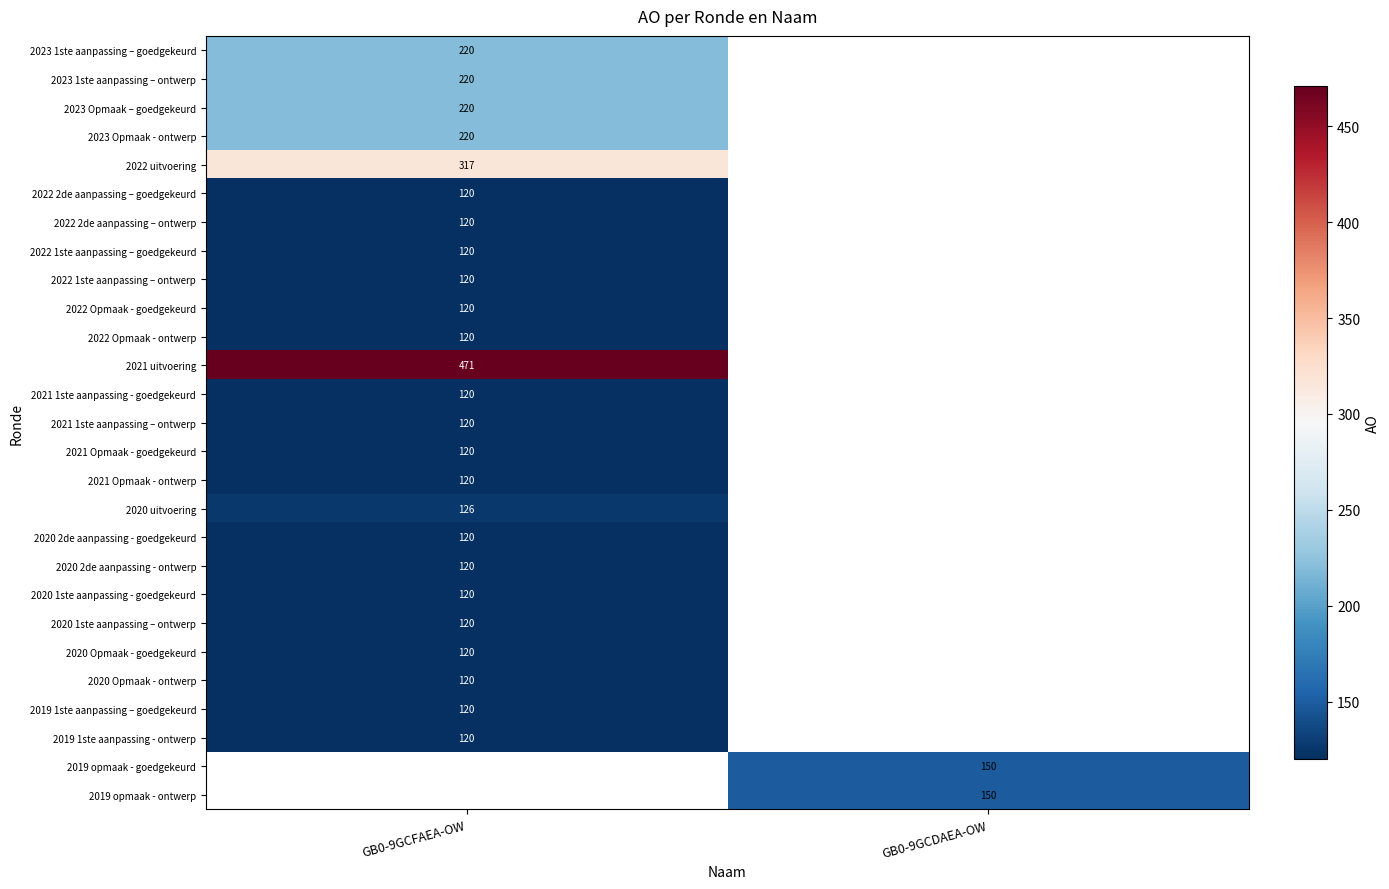

How many categories are shown in the chart?

2